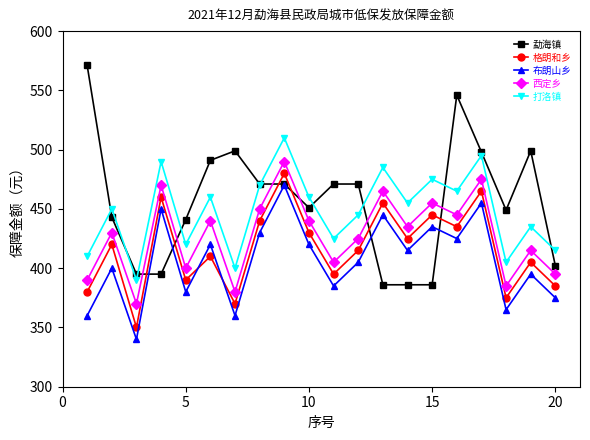

List the series in order of their overall mean, highest first.

勐海镇, 打洛镇, 西定乡, 格朗和乡, 布朗山乡